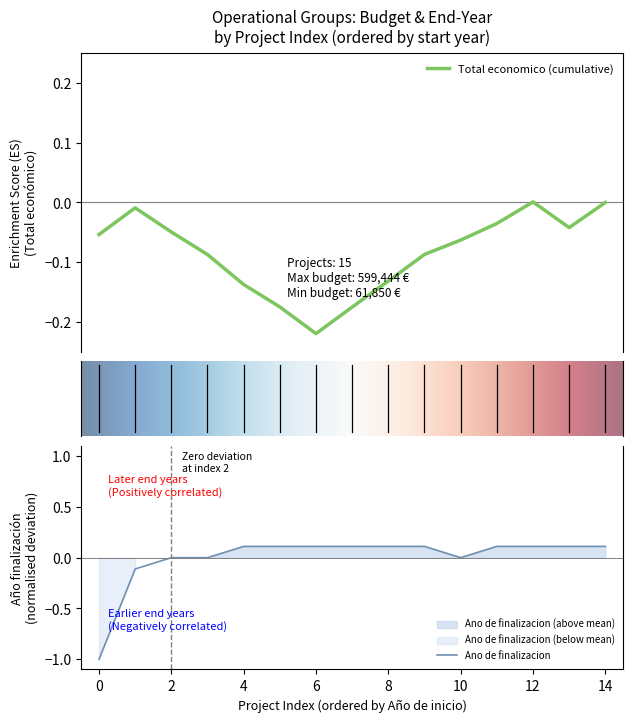

Reading left to right, list all the values displayed in this chart.

-1.0	-0.1	0.0	0.0	0.1	0.1	0.1	0.1	0.1	0.1	0.0	0.1	0.1	0.1	0.1